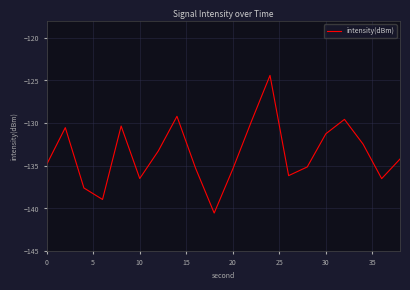

What is the greatest value displayed?

-124.4